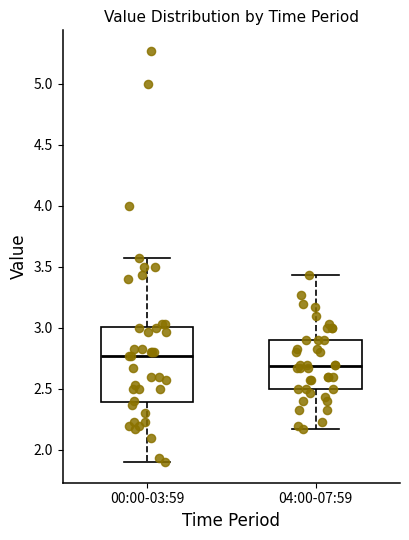

Which box's median line is the highest?

00:00-03:59